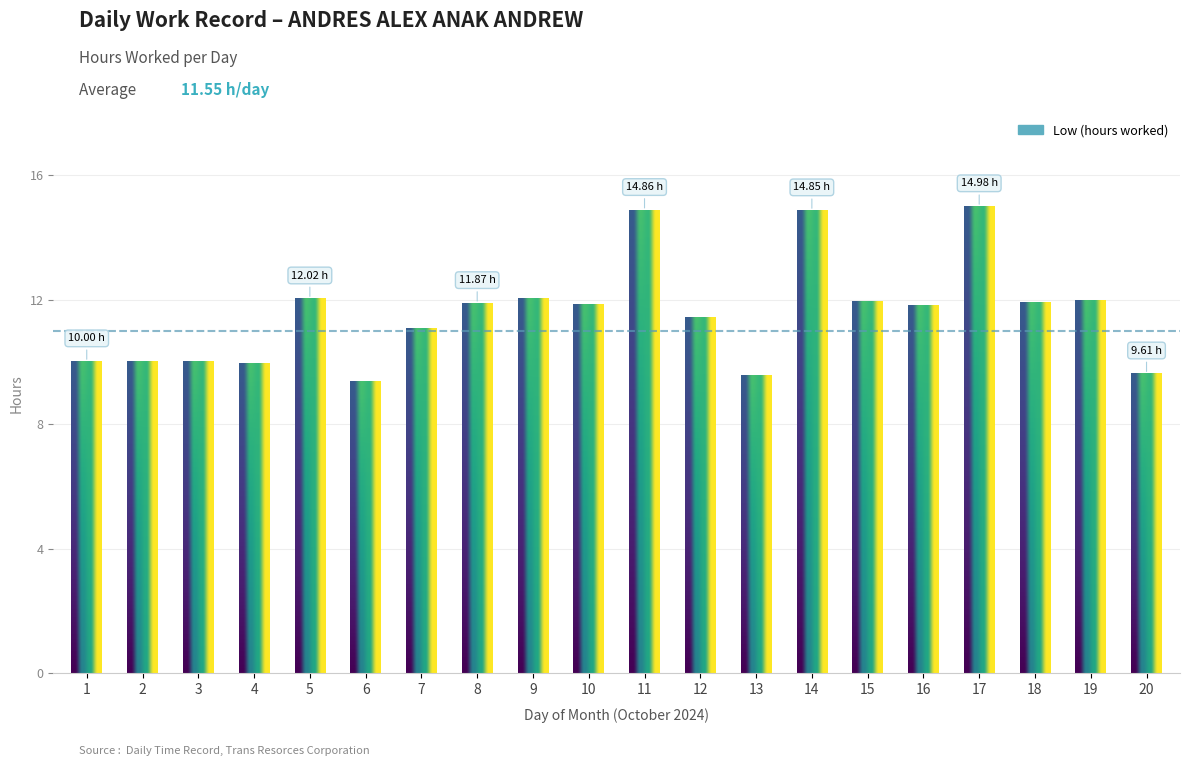

What is the sum of all values?

231.1